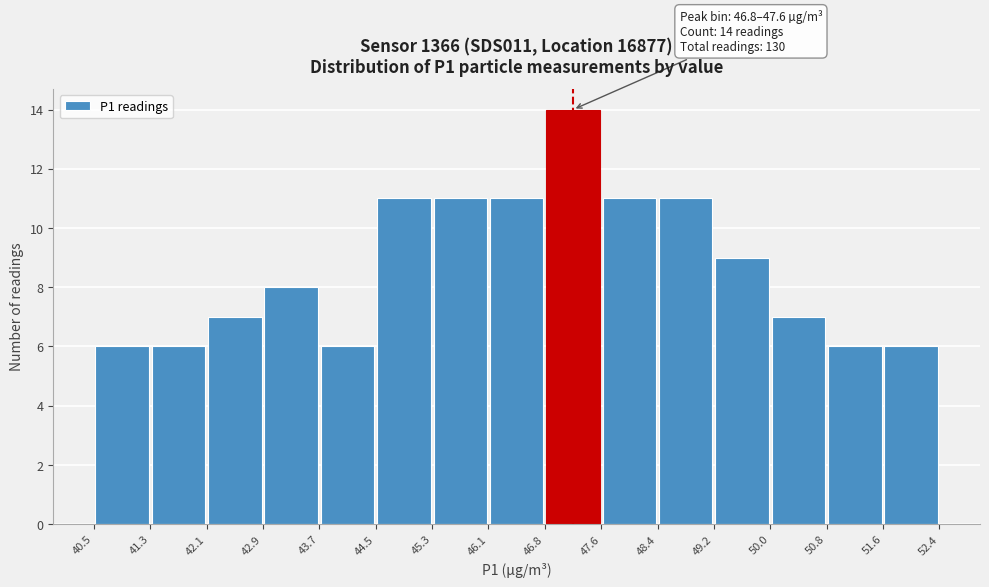

Which range on the x-axis has the tallest bar?

46.8 to 47.6